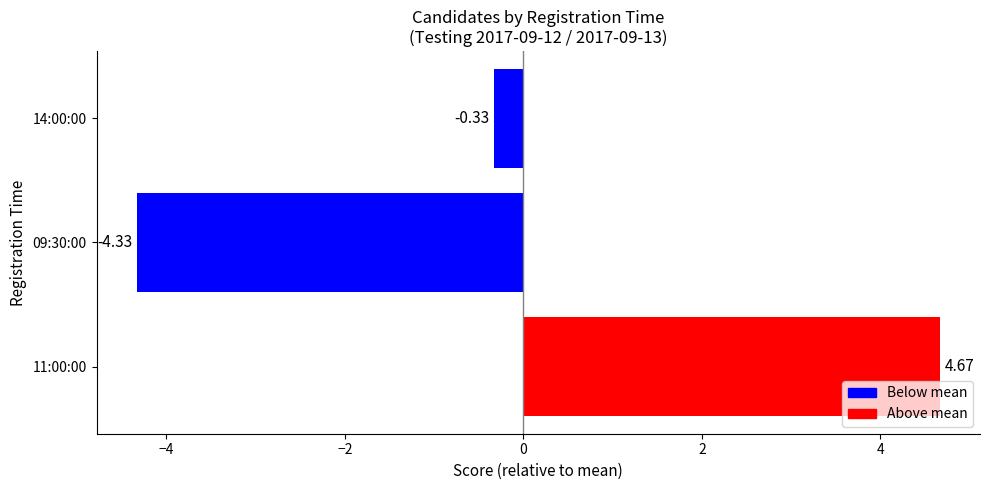

What is the sum of the values at 14:00:00 and 09:30:00?

-4.7